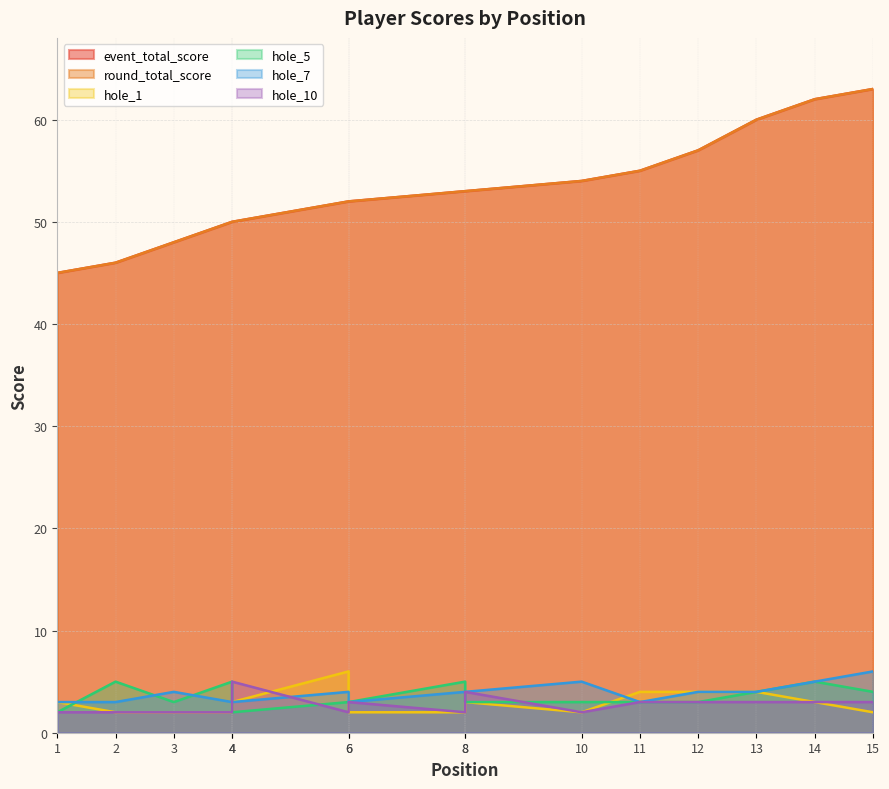

At which label does hole_1 first exceed 3?

6